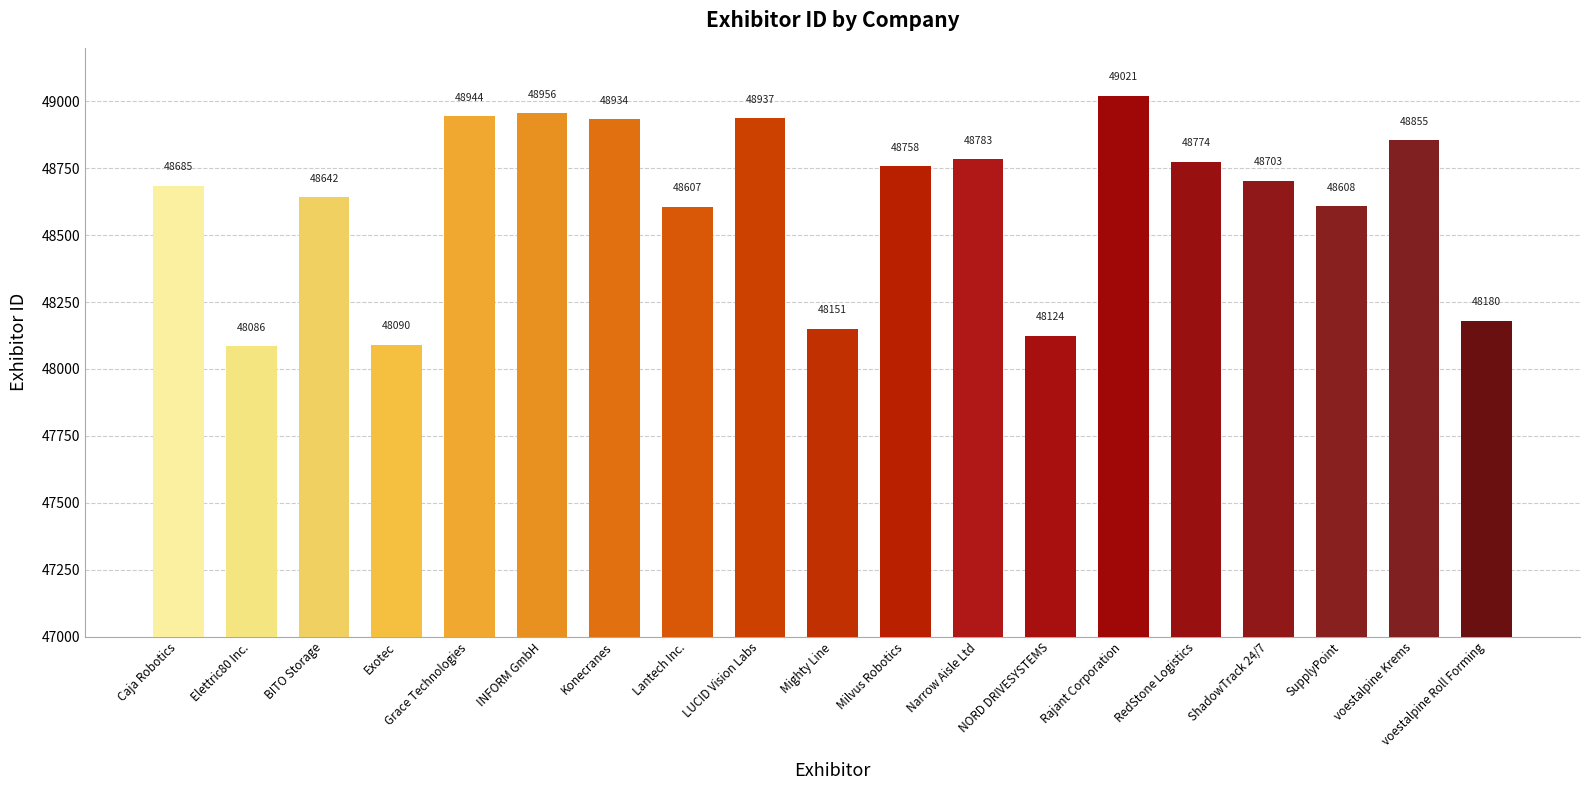

Reading right to left, transcribe all the data shown in this chart.

voestalpine Roll Forming=48180	voestalpine Krems=48855	SupplyPoint=48608	ShadowTrack 24/7=48703	RedStone Logistics=48774	Rajant Corporation=49021	NORD DRIVESYSTEMS=48124	Narrow Aisle Ltd=48783	Milvus Robotics=48758	Mighty Line=48151	LUCID Vision Labs=48937	Lantech Inc.=48607	Konecranes=48934	INFORM GmbH=48956	Grace Technologies=48944	Exotec=48090	BITO Storage=48642	Elettric80 Inc.=48086	Caja Robotics=48685